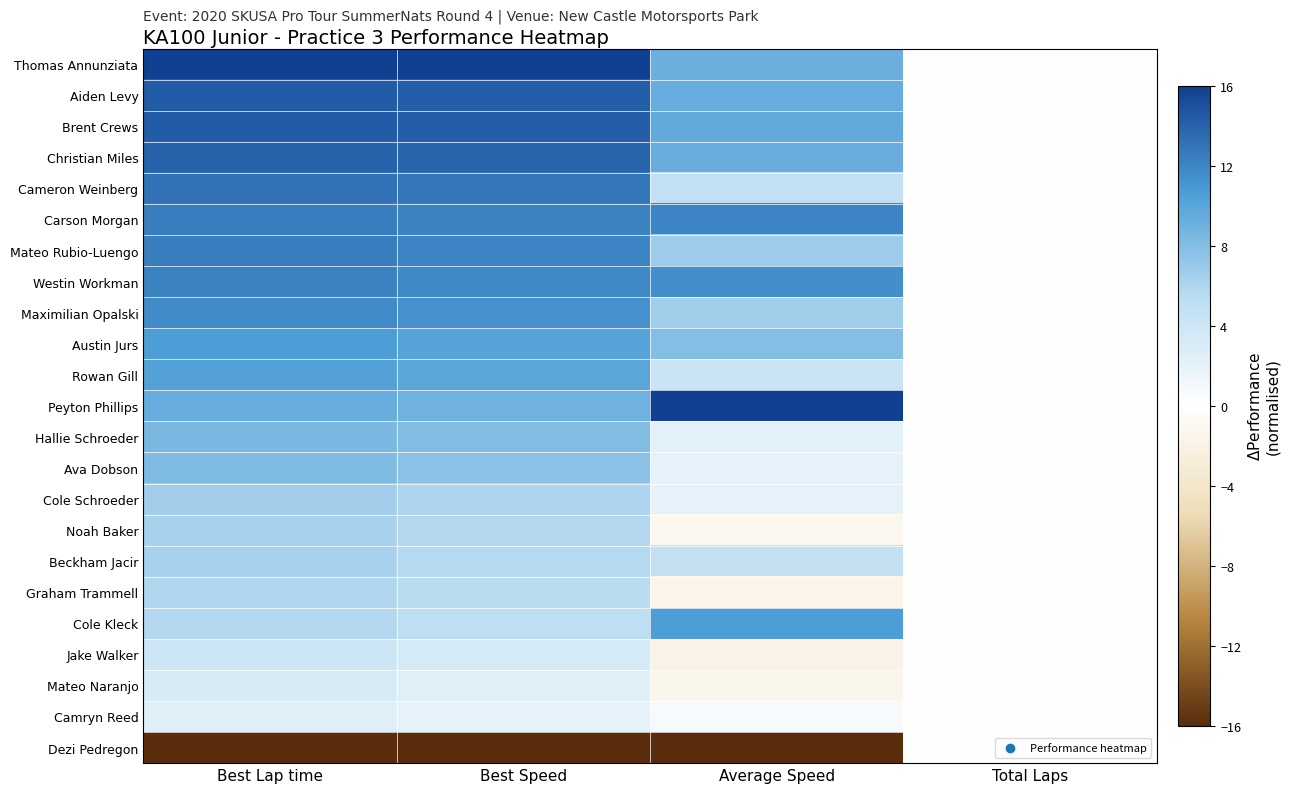

What is the total value across all series at Best Speed?

183.5